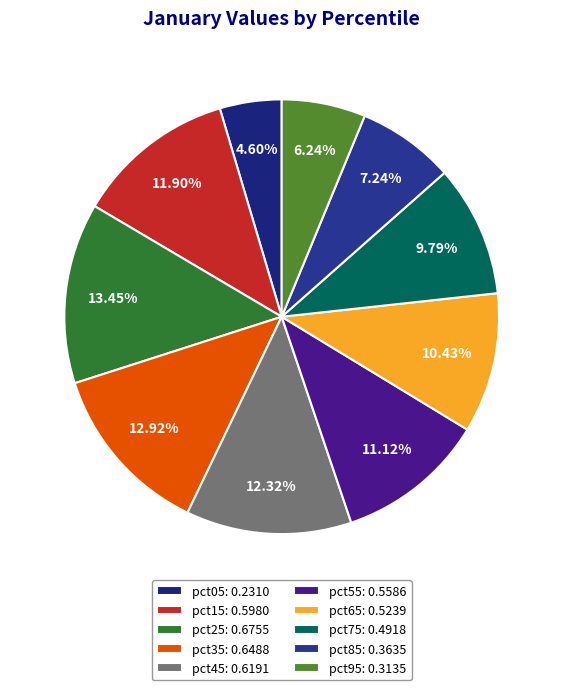

To the nearest percent, what portion does pct85 represent?

7%